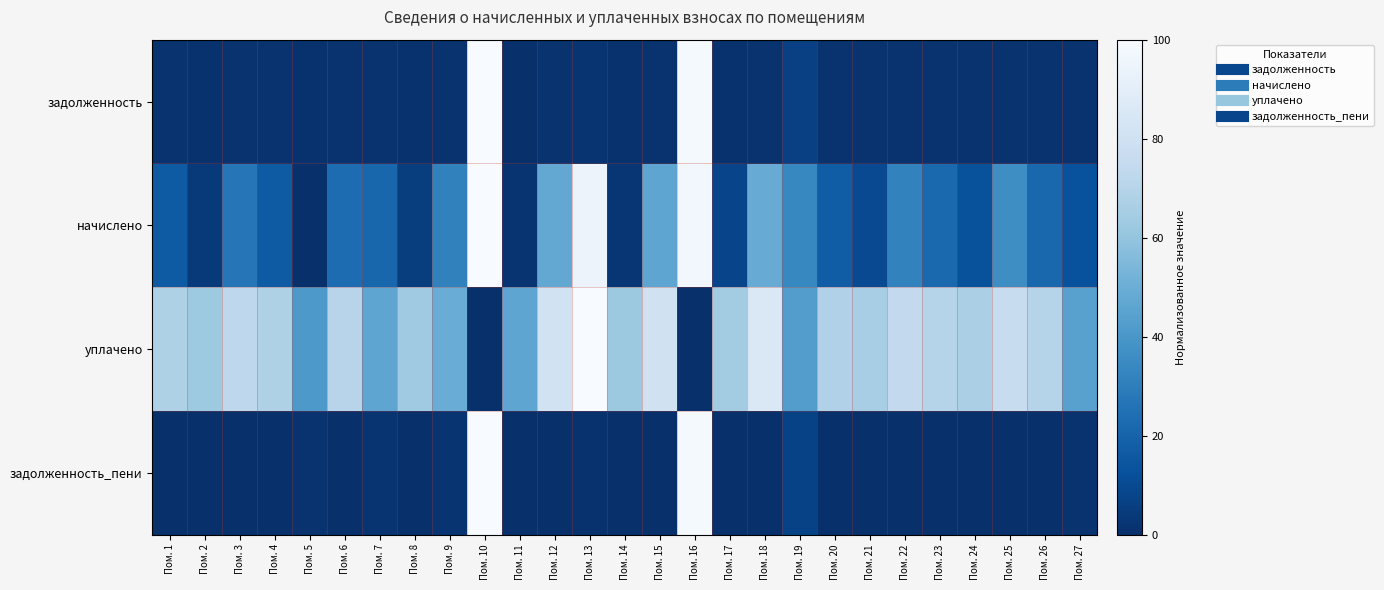

Between Пом. 19 and Пом. 10, which is larger?

Пом. 10